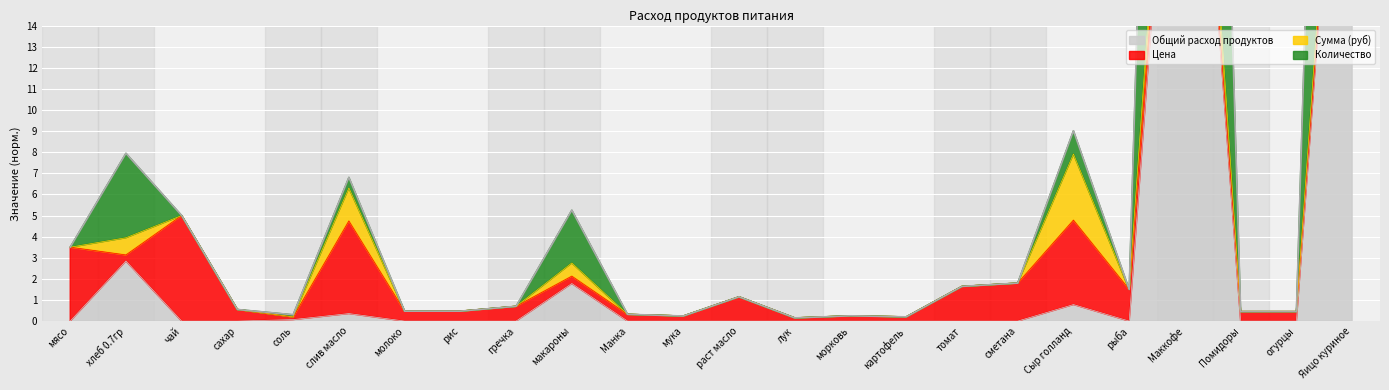

What is the maximum value for Количество?

89.3